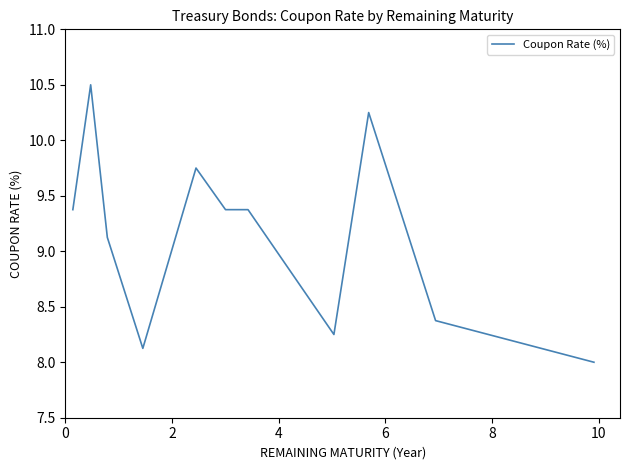

What is the difference between the maximum and second lowest values?

2.4